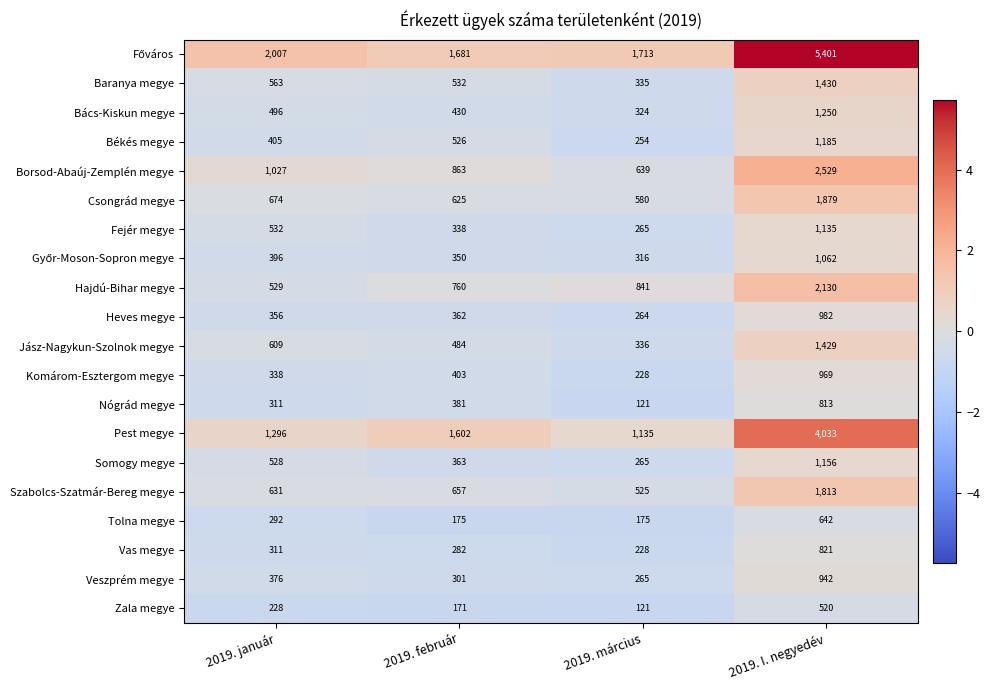

What is the difference between the maximum and minimum values in the Vas megye series?

593